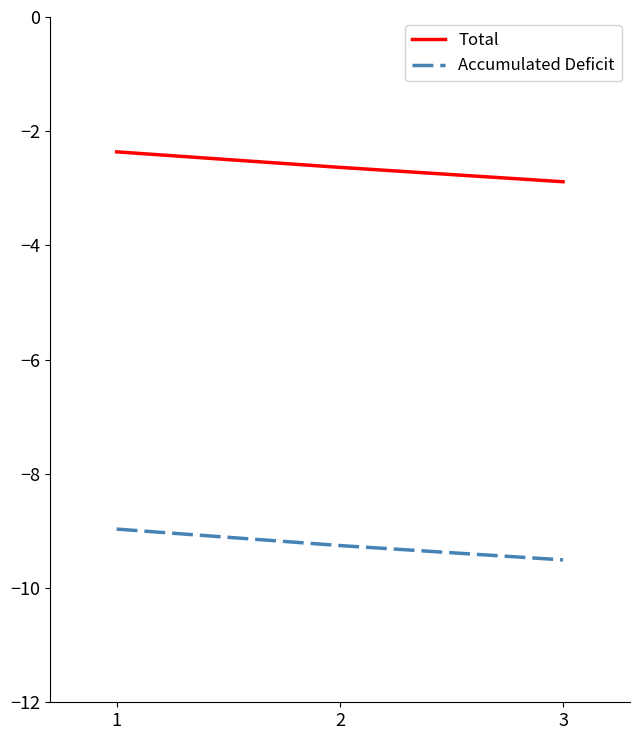

How many distinct data groups are displayed?

2